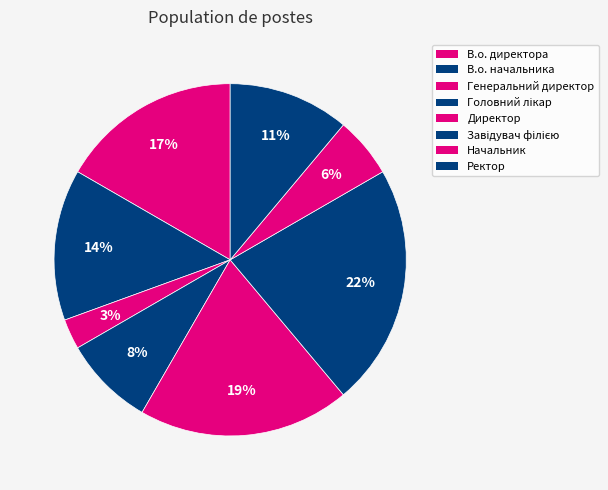

Which category has the smallest portion of the pie?

Генеральний директор